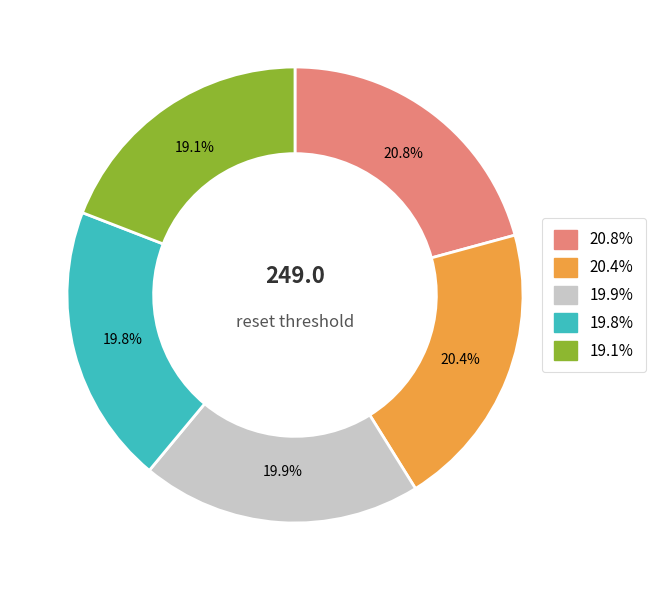

Does any single category account for the majority?

No